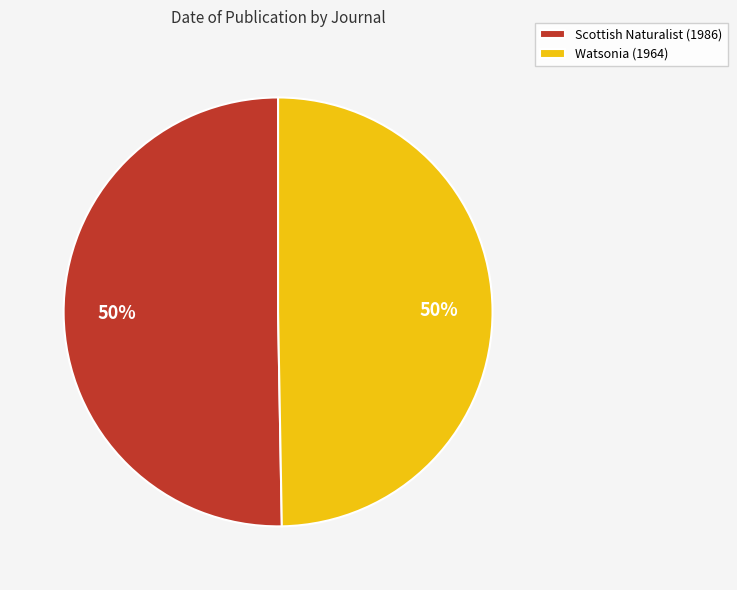

To the nearest percent, what portion does Scottish Naturalist (1986) represent?

50%